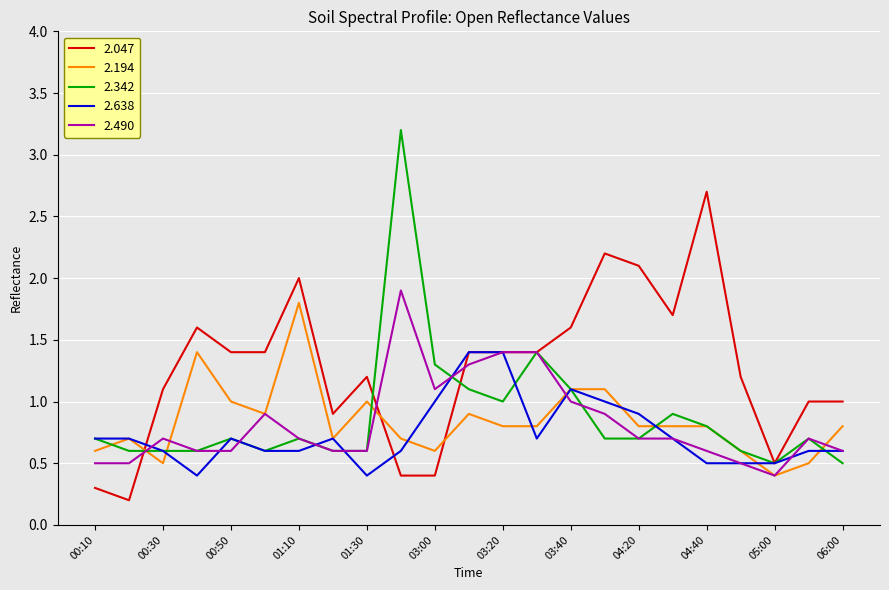

What are all the series names shown in the legend?

2.047, 2.194, 2.342, 2.638, 2.490